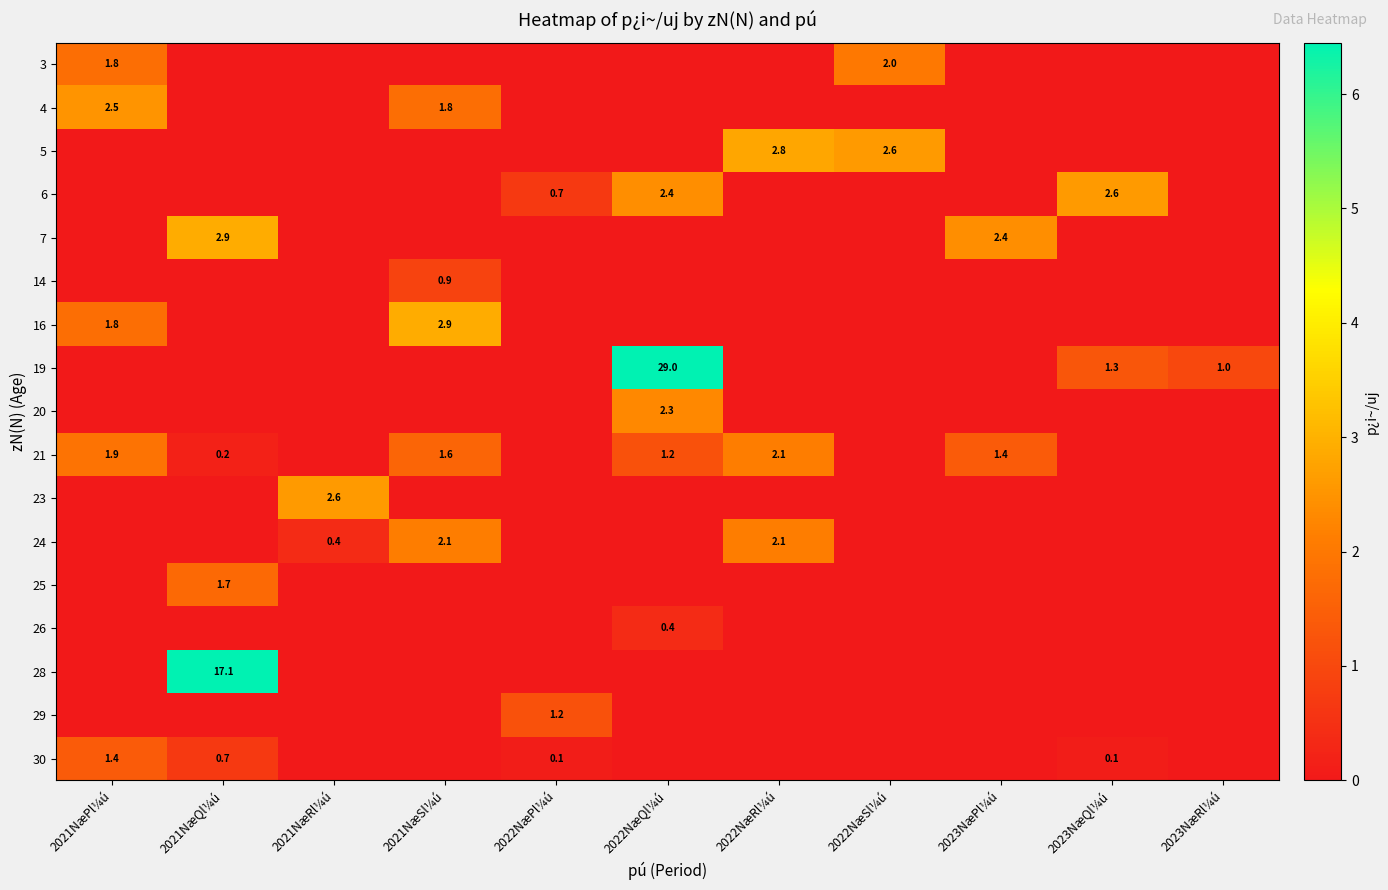

The 30 series shows 0.7 at 2021NæQl¼ú. True or false?

True